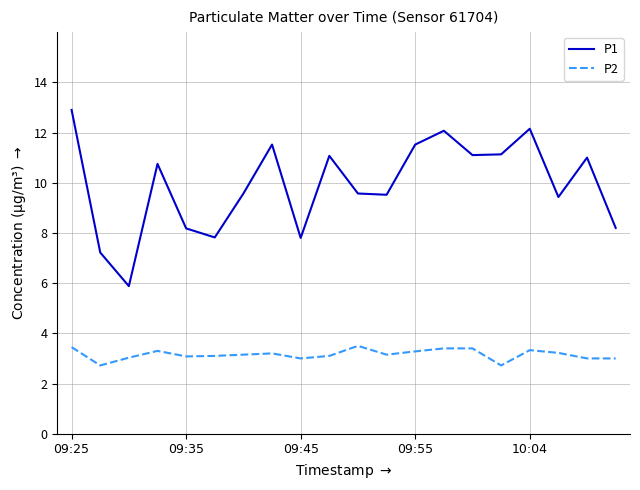

Which series has the widest spread of values?

P1